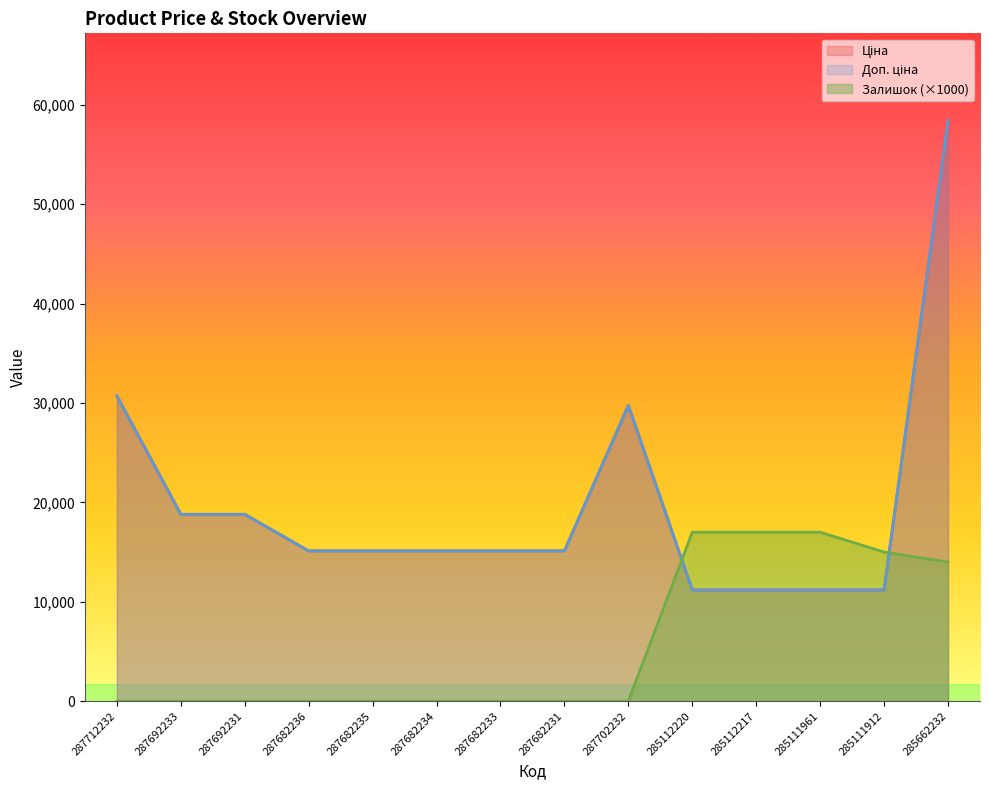

Between 287692233 and 285111912, which series saw the biggest shift?

Залишок